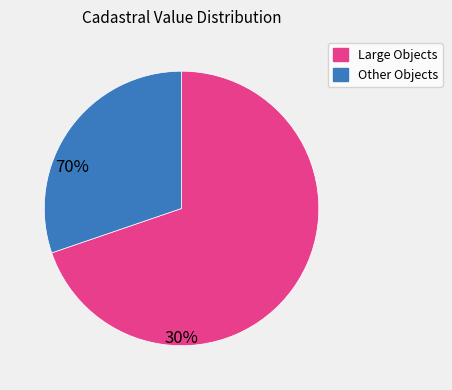

Does any single category account for the majority?

Yes